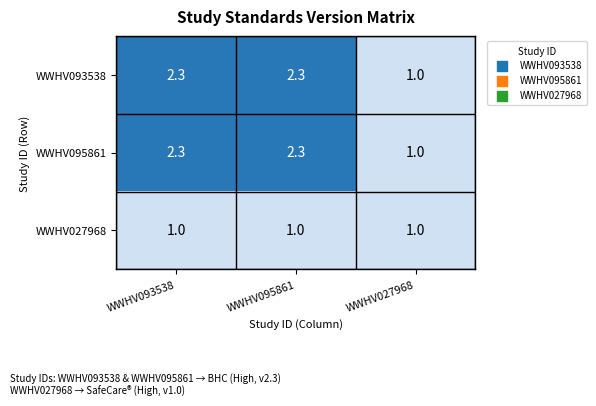

The value of WWHV093538 at WWHV095861 is 3.3. True or false?

False